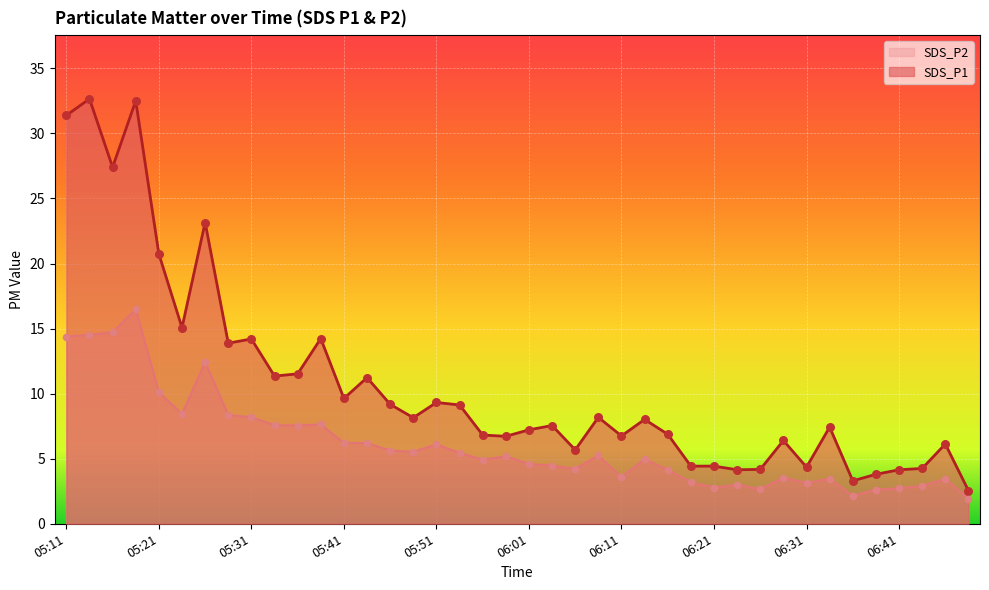

At how many categories does at least one series exceed 15?

7